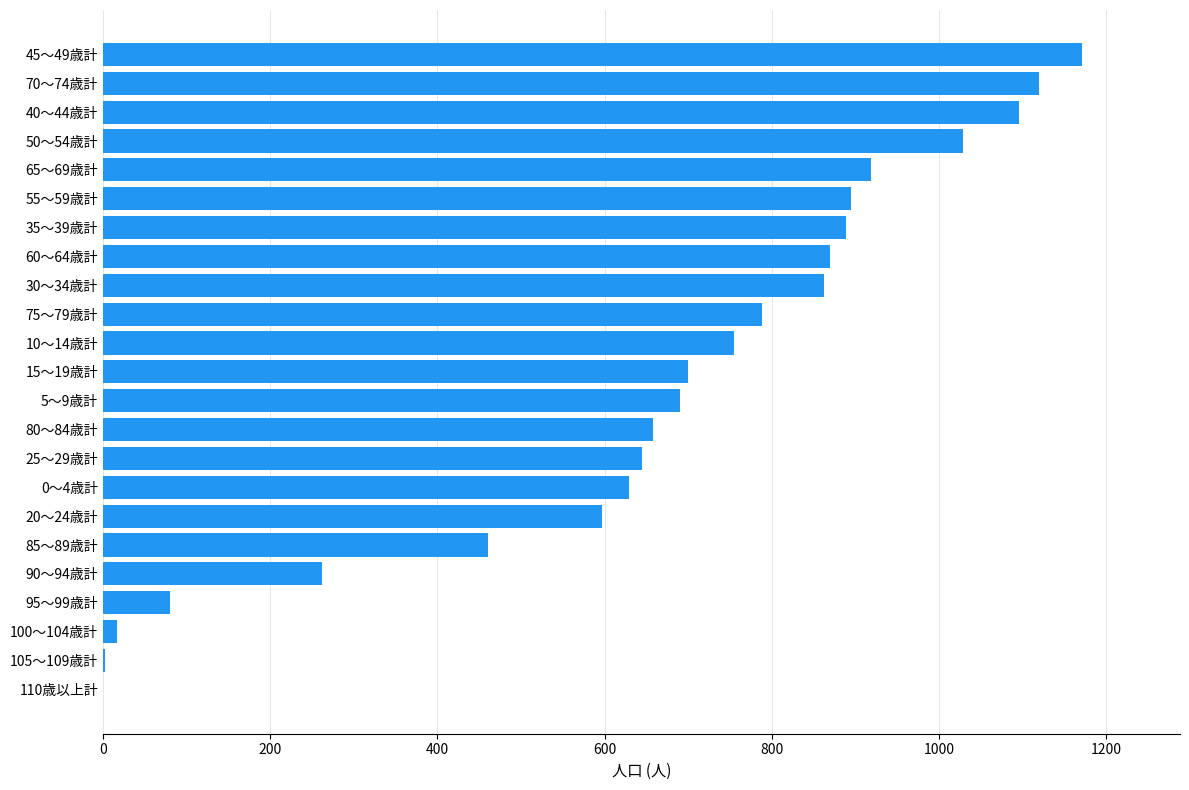

The chart shows a value of 377 at 60～64歳計. True or false?

False